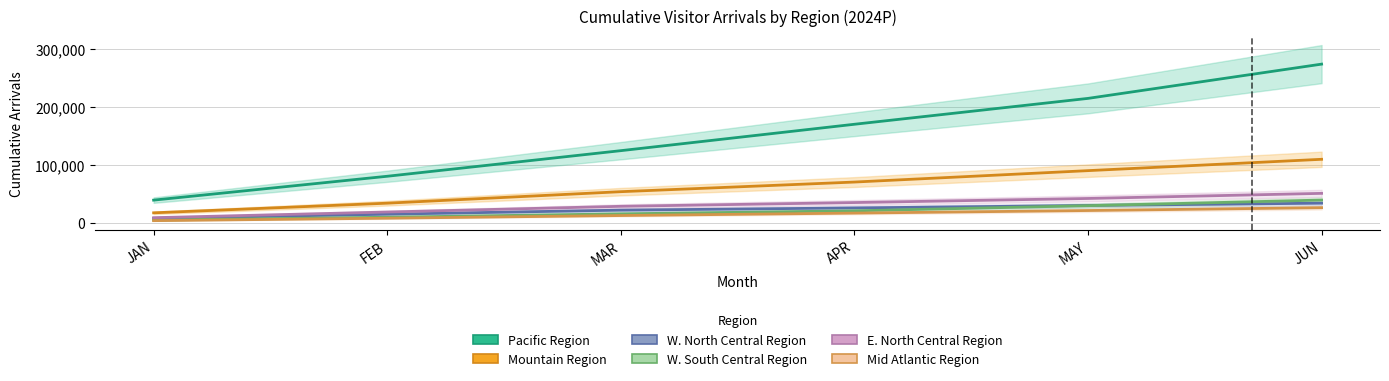

True or false: Mid Atlantic Region and Pacific Region intersect in this chart.

False